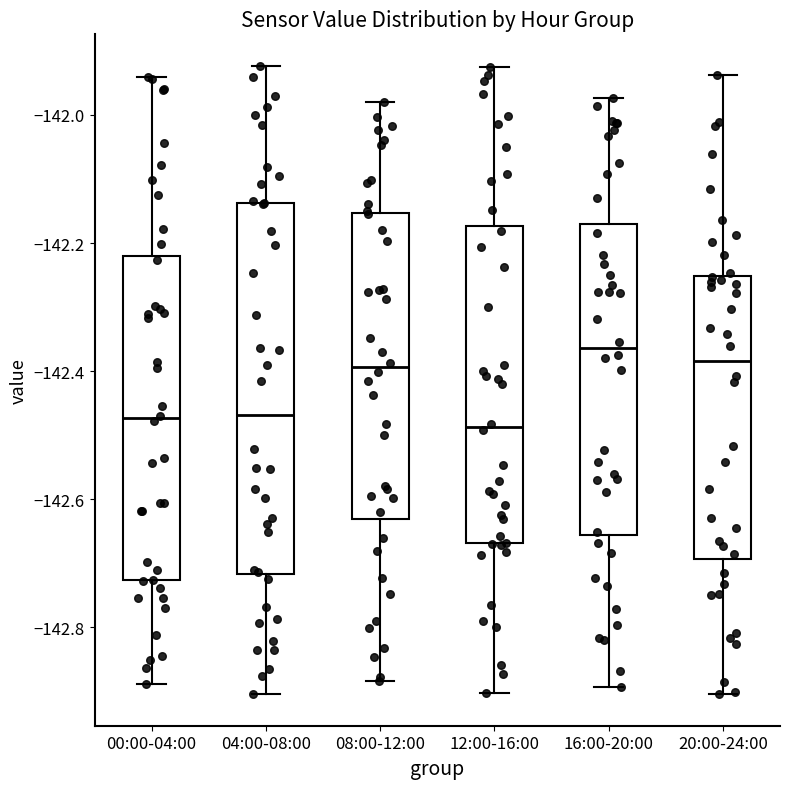

Reading left to right, read every box against the y-axis: the position of its median line, the range the box covers, and the ends of its whiskers. The values are not printed on the chart, so give them approximately, as read against the axis.

00:00-04:00: median -142.48, box -142.72 to -142.22, whiskers -142.88 to -141.94
04:00-08:00: median -142.46, box -142.72 to -142.14, whiskers -142.90 to -141.92
08:00-12:00: median -142.40, box -142.64 to -142.16, whiskers -142.88 to -141.98
12:00-16:00: median -142.48, box -142.66 to -142.18, whiskers -142.90 to -141.92
16:00-20:00: median -142.36, box -142.66 to -142.18, whiskers -142.90 to -141.98
20:00-24:00: median -142.38, box -142.70 to -142.26, whiskers -142.90 to -141.94